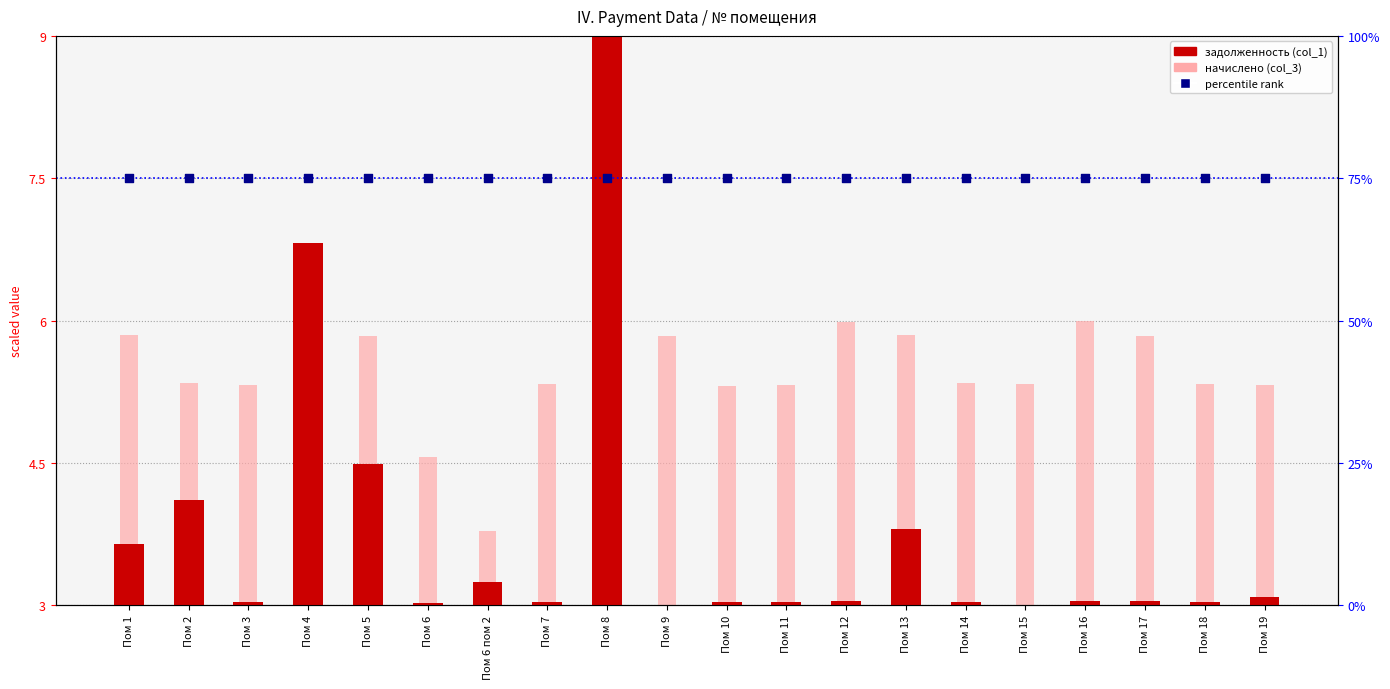

Which series reaches the maximum Y coordinate?

percentile rank